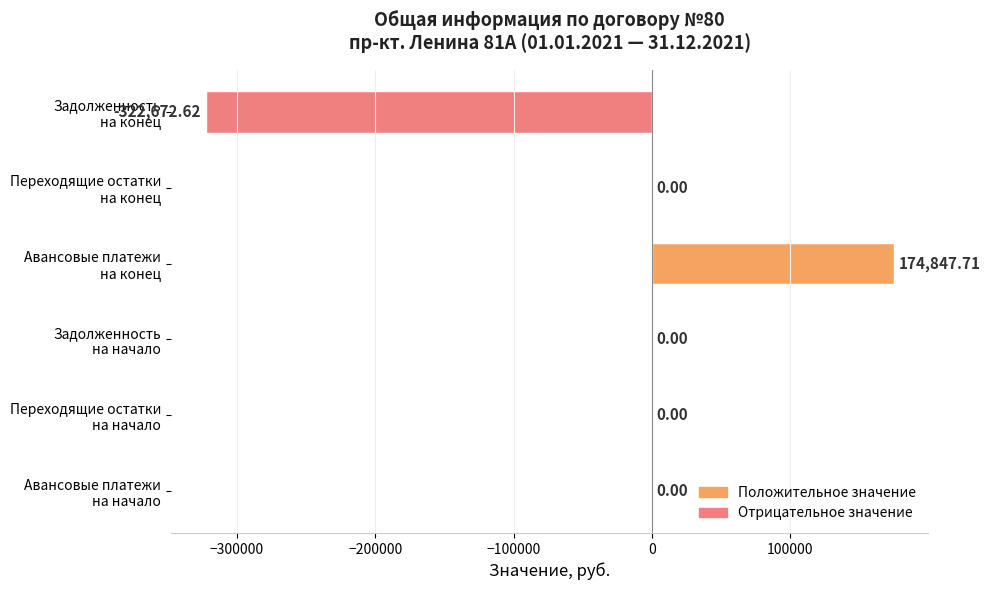

What is the sum of all values?

-147824.9